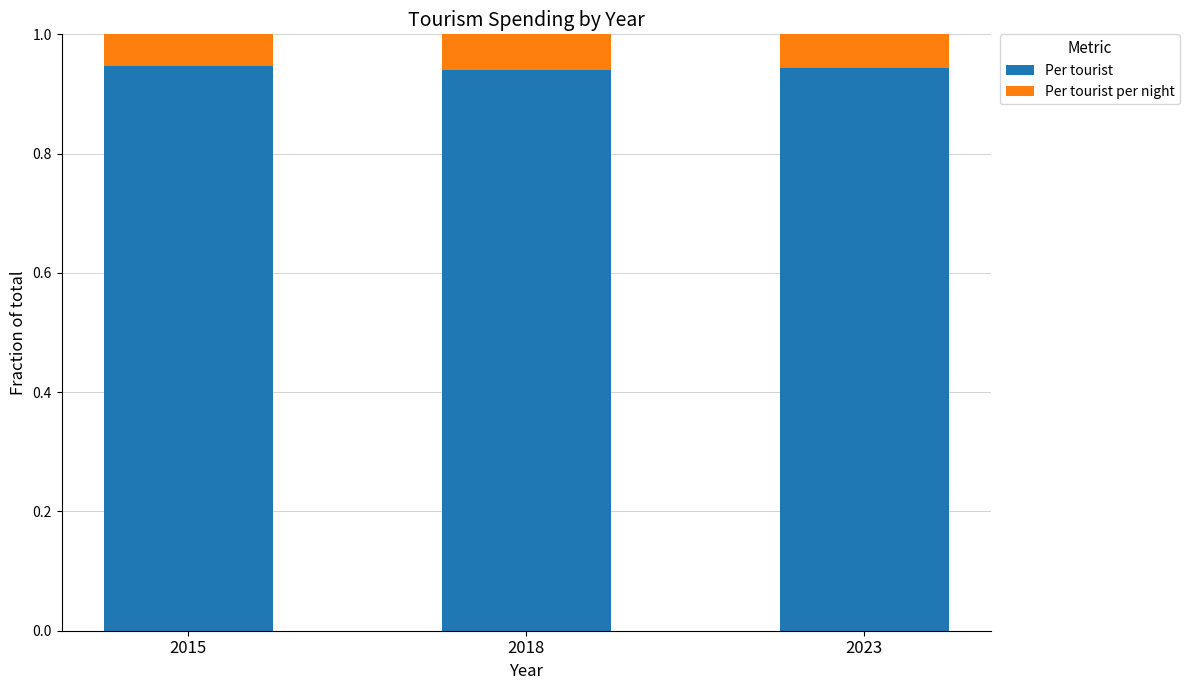

What is the sum of the Per tourist values at 2015 and 2023?

1.9